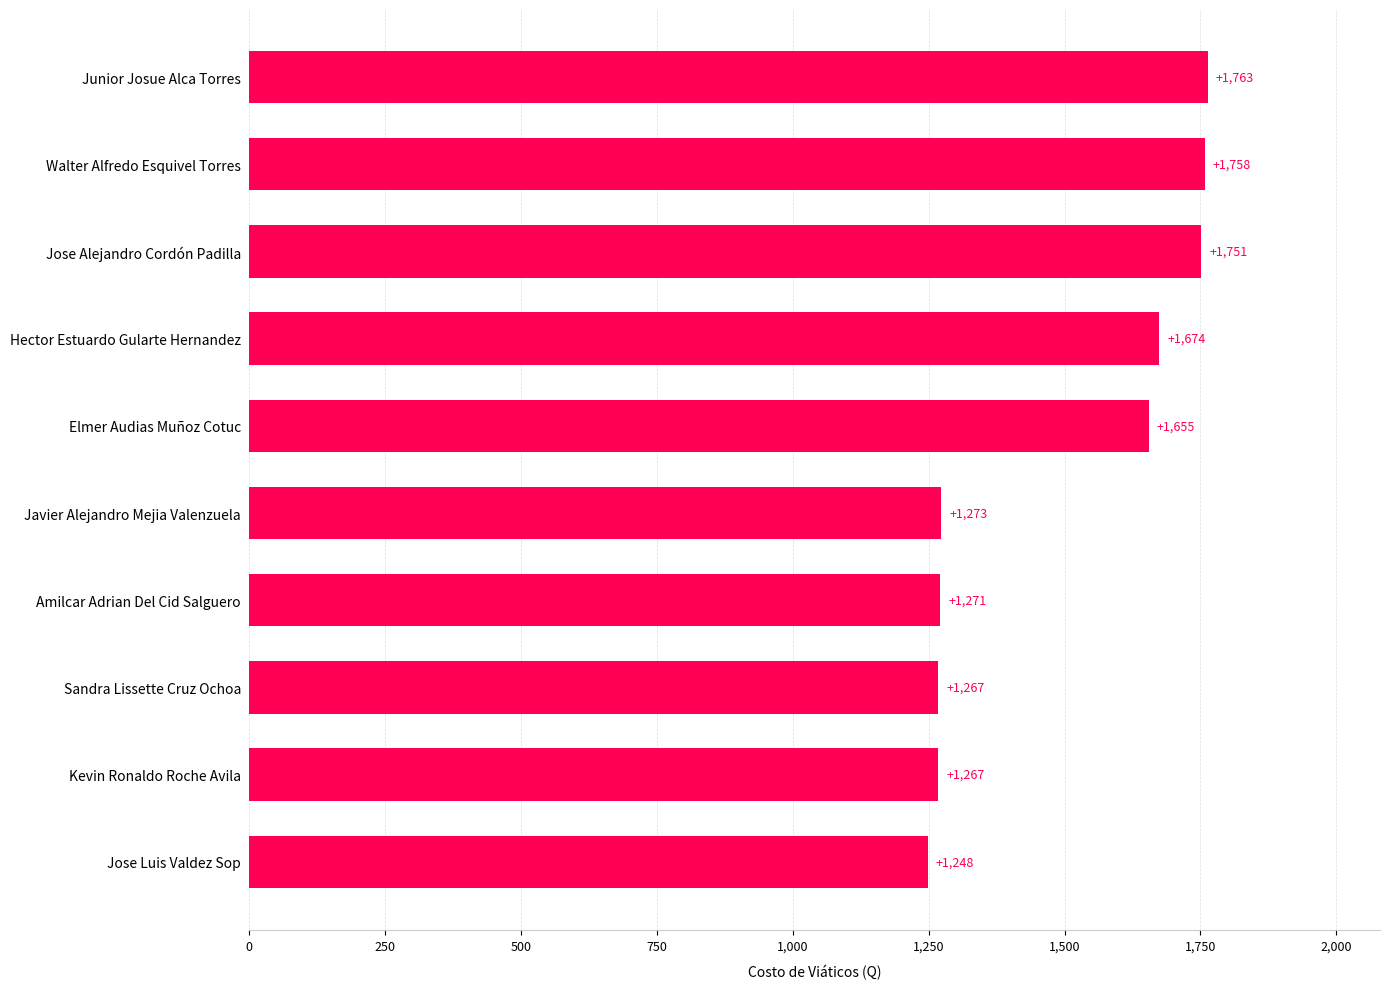

What is the smallest value displayed?

1248.0